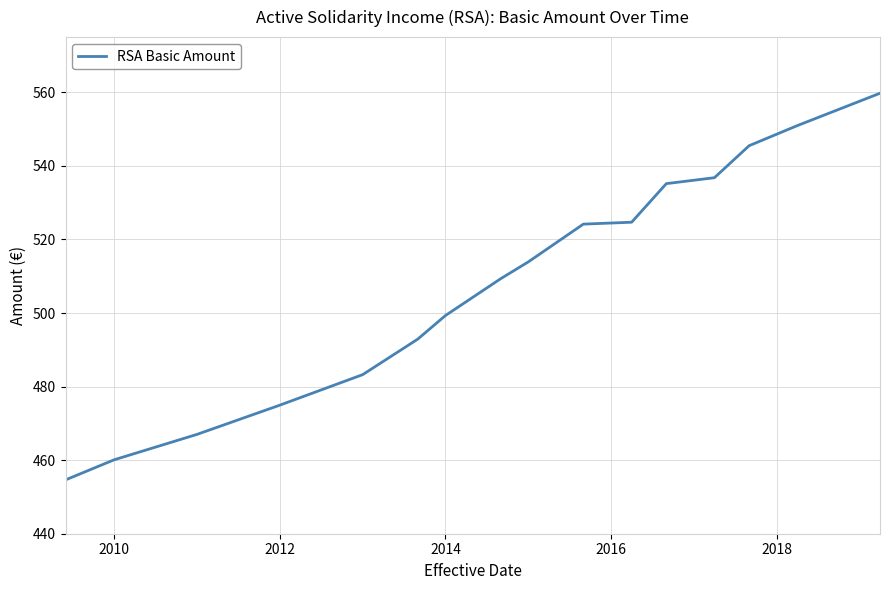

What is the maximum value shown in the chart?

559.7